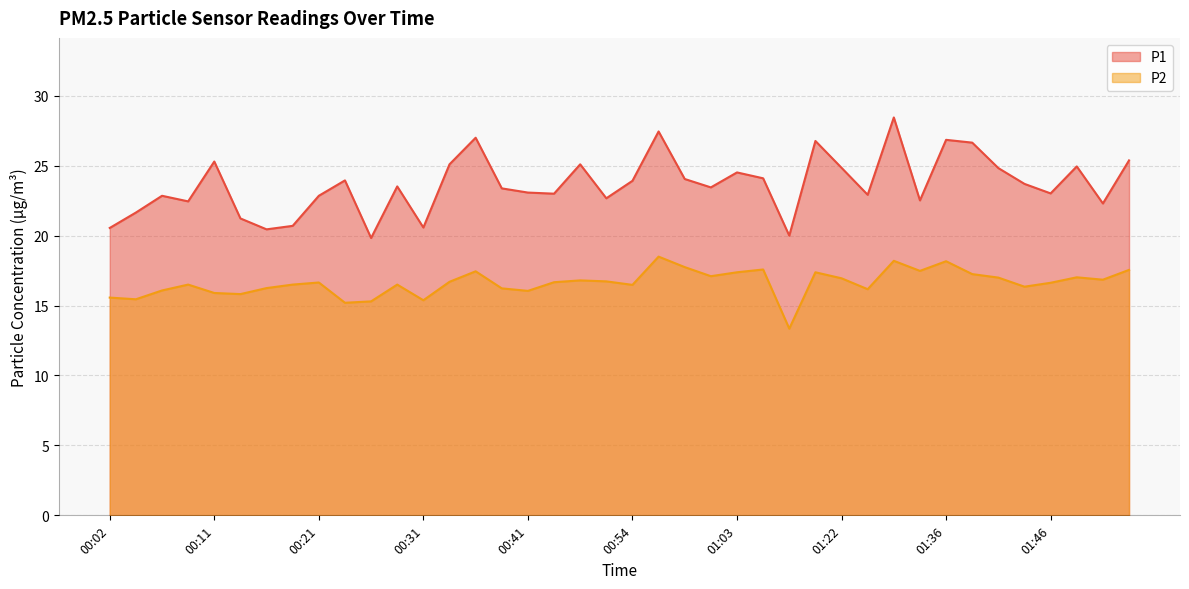

Which series changed the most between 00:19 and 01:51?

P1